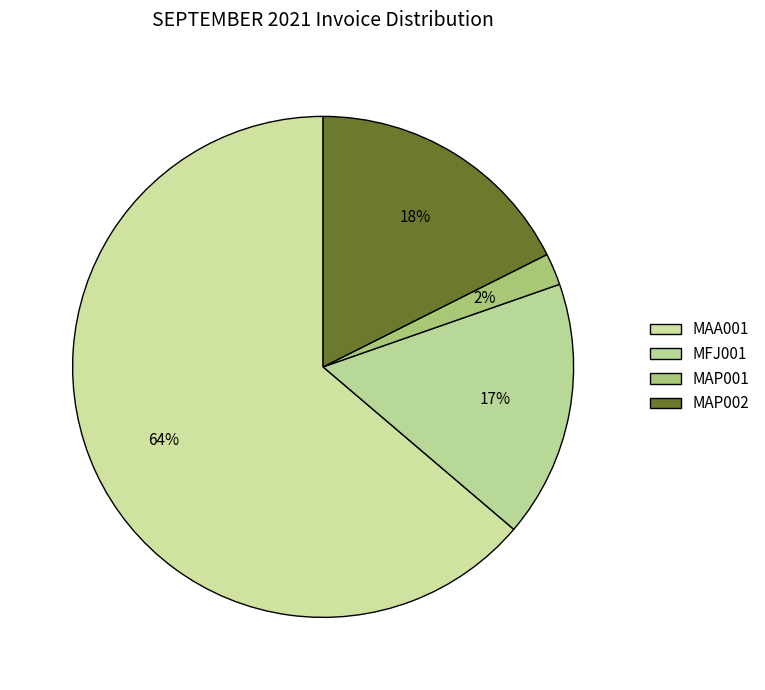

How many slices are in this pie chart?

4